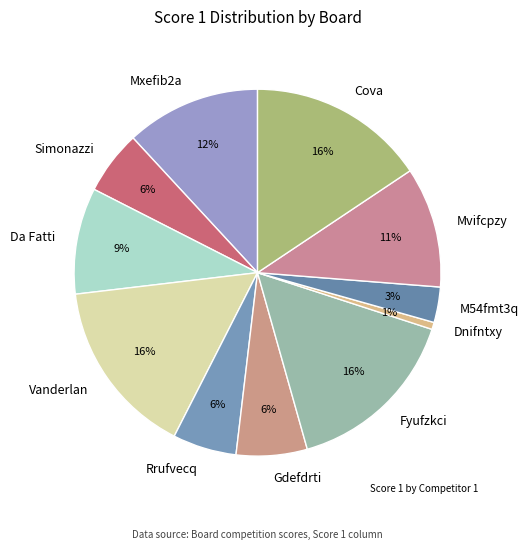

What percentage is the Cova slice, to the nearest percent?

16%